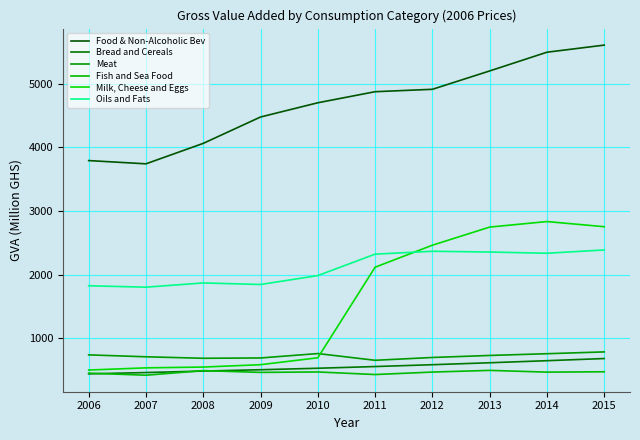

What is the average value of the Bread and Cereals series?

547.2